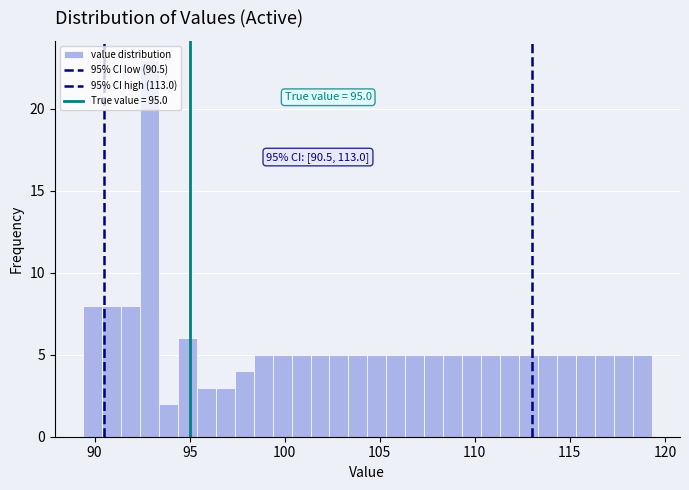

Around what value on the x-axis is the tallest bar? Give the approximate position of its centre, as read against the axis.

93.0